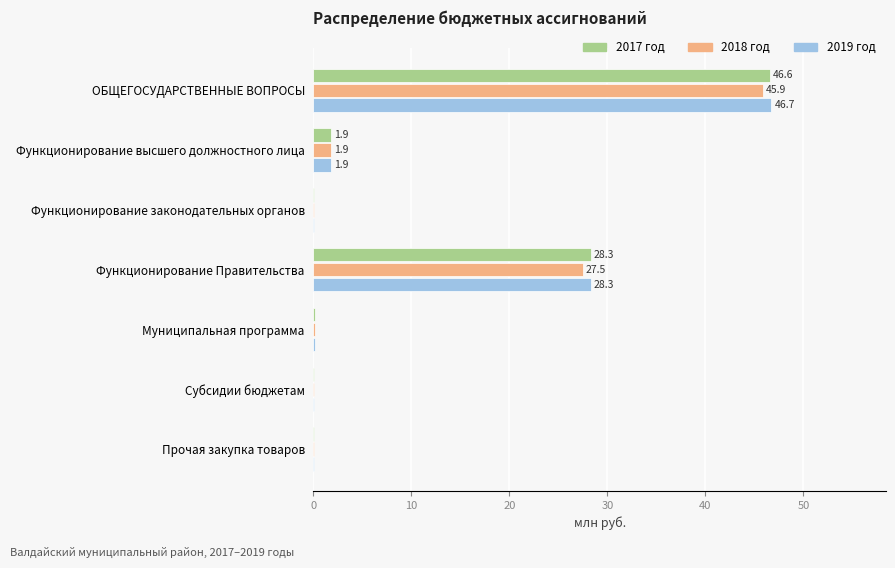

What is the sum of all 2017 год values?

77.1